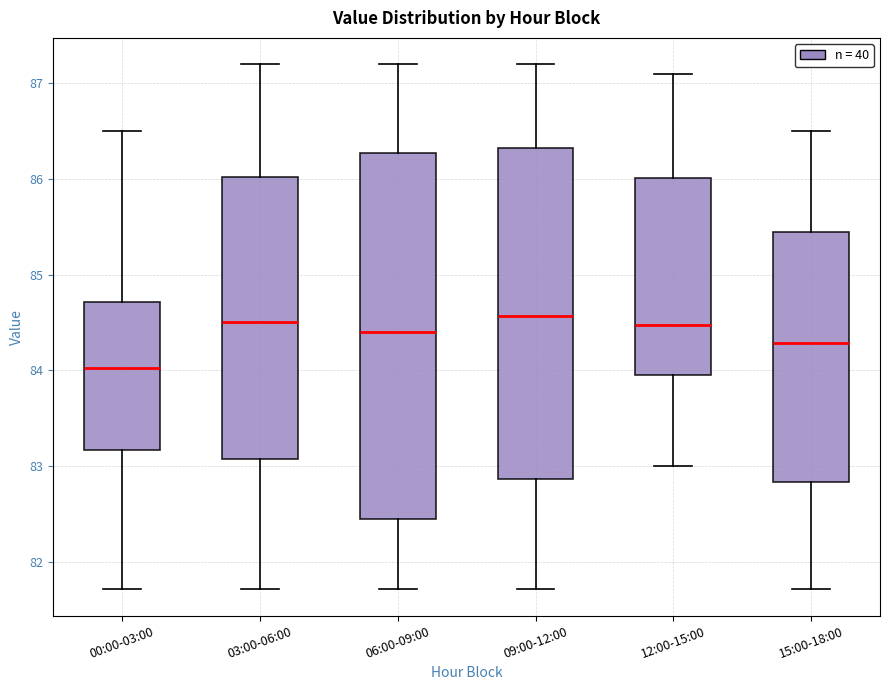

Which box is the tallest, from its lower edge to its upper edge?

06:00-09:00